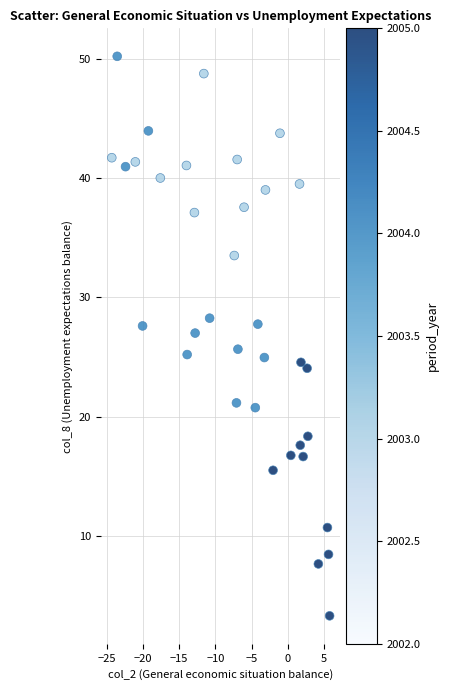

What is the range of X values (max minus min)?

30.1